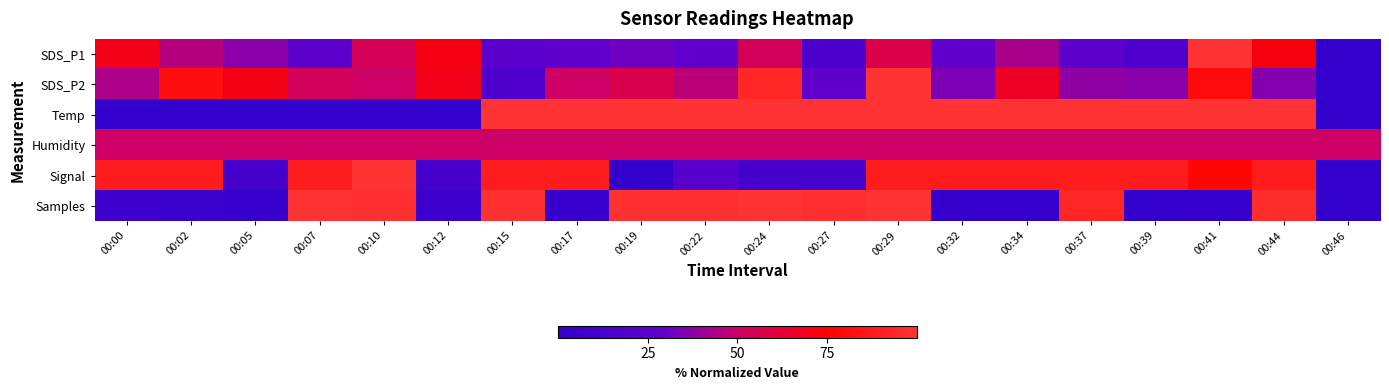

List the series in order of their peak value, highest first.

SDS_P1, SDS_P2, Temp, Signal, Samples, Humidity